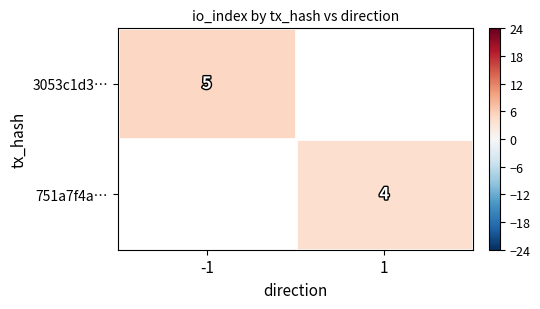

How many distinct data groups are displayed?

2